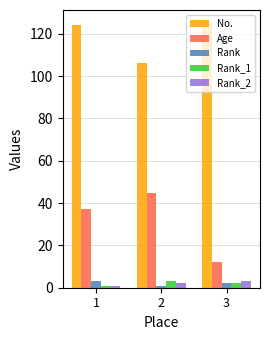

Which series has the largest total across all categories?

No.